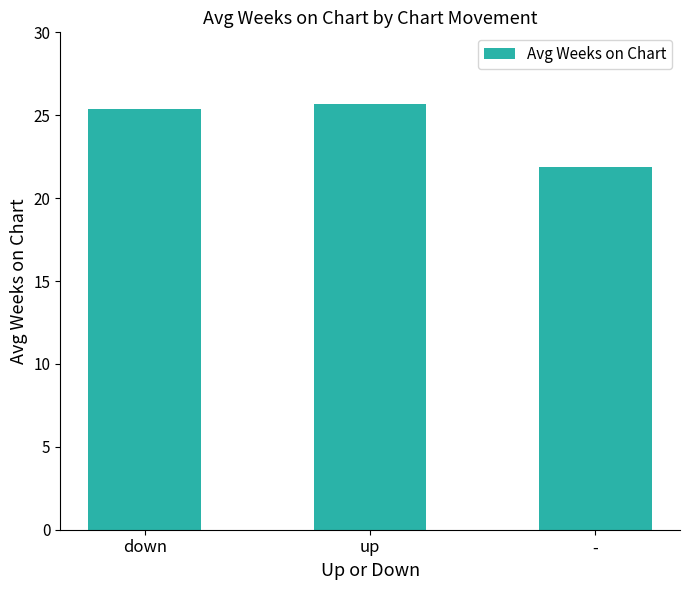

What is the label of the 1st bar from the left?

down